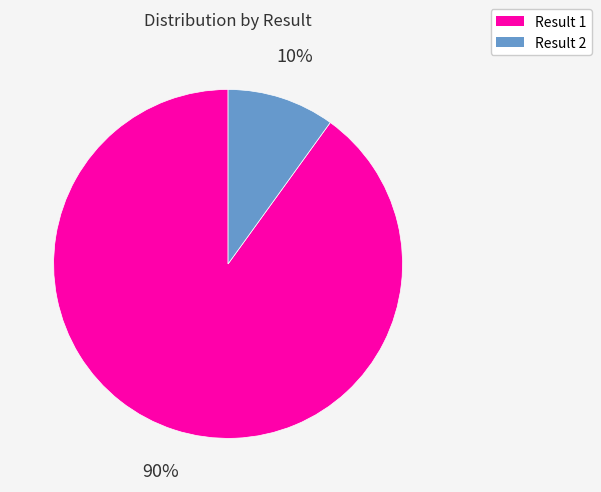

Do Result 1 and Result 2 together represent more than half of the pie?

Yes